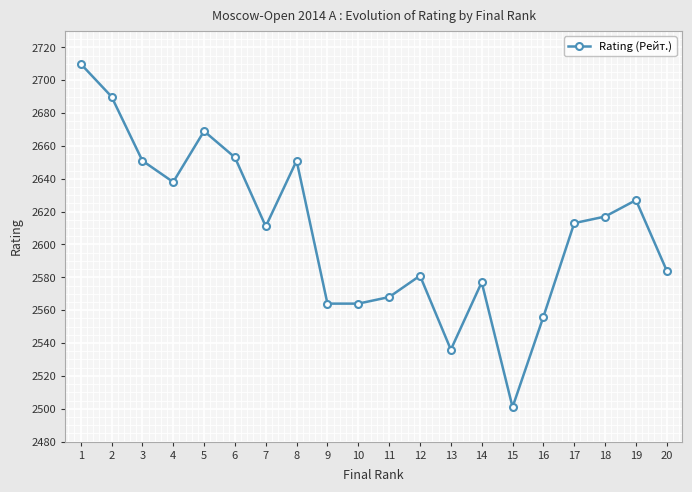

Between 19 and 7, which is larger?

19